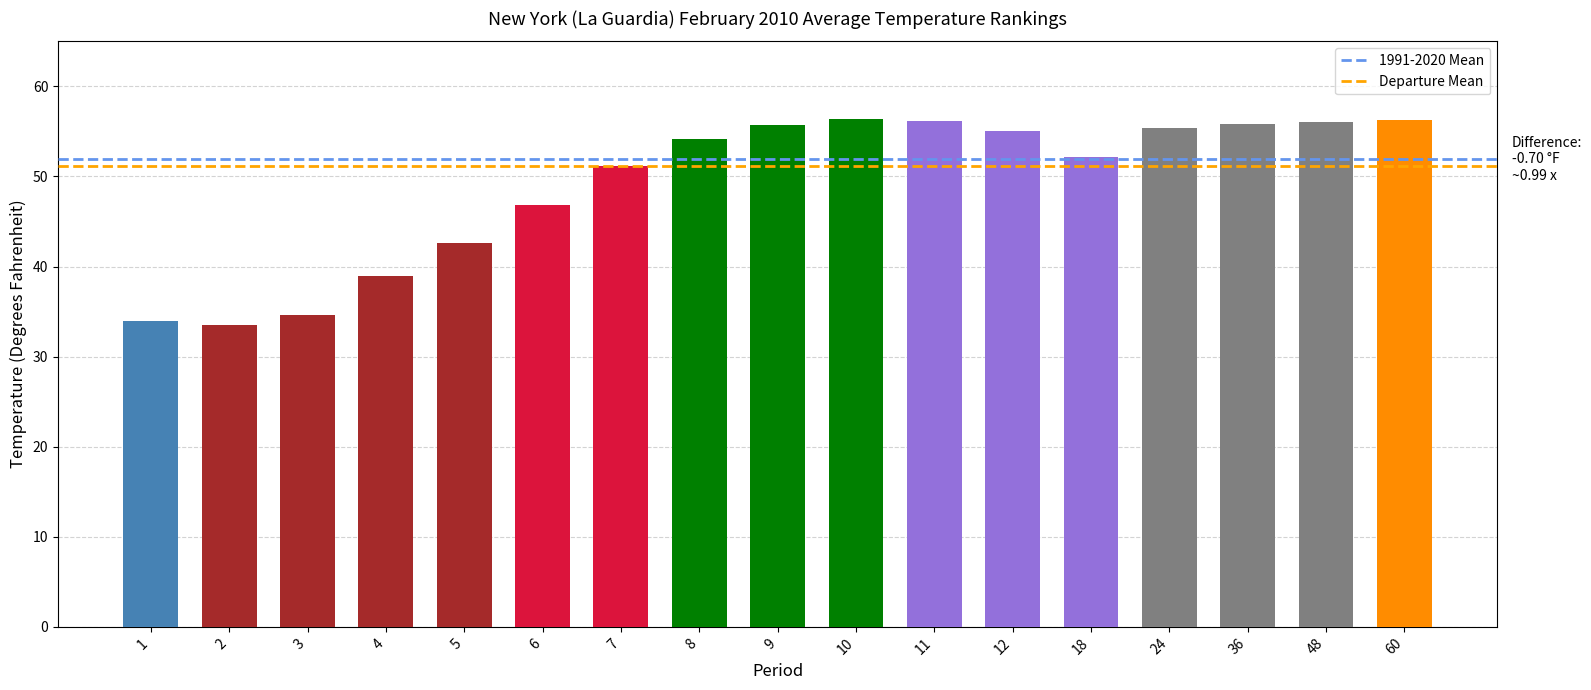

What is the sum of the Departure Mean values at 1 and 2?

102.4